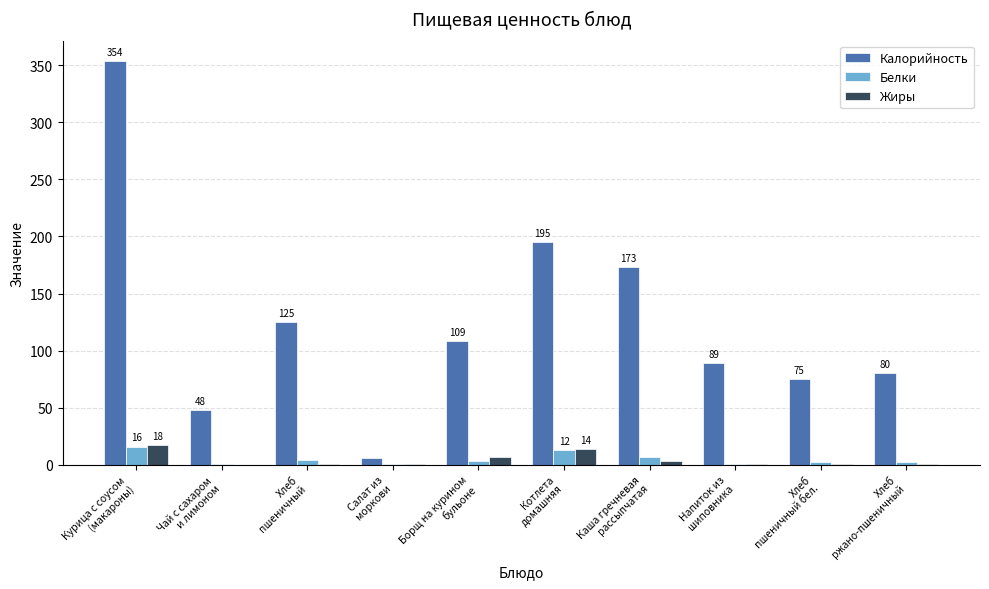

What is the highest value of the Жиры series?

17.5